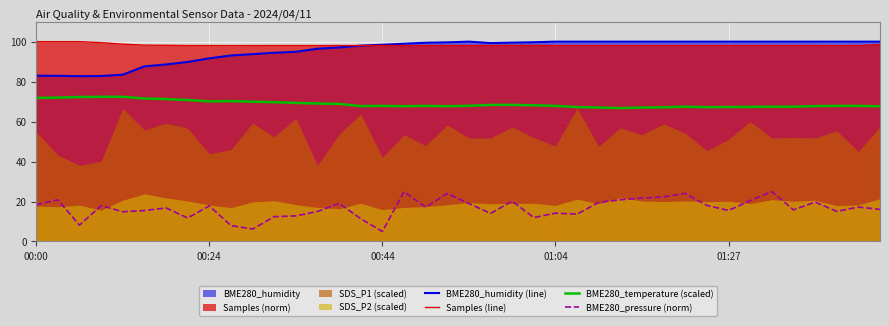

True or false: BME280_humidity (line) and BME280_temperature (scaled) intersect in this chart.

False